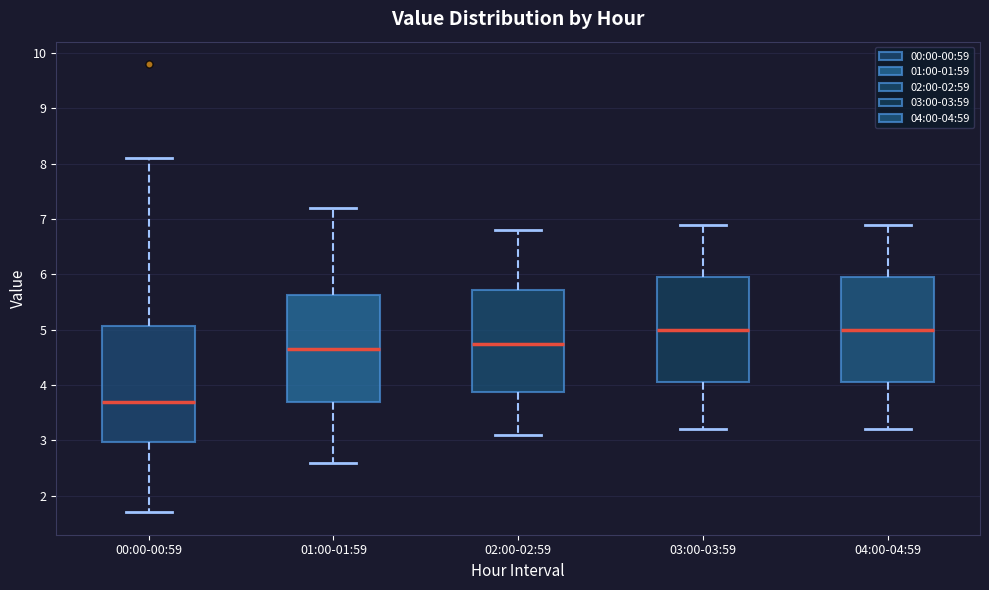

Reading left to right, read every box against the y-axis: the position of its median line, the range the box covers, and the ends of its whiskers. The values are not printed on the chart, so give them approximately, as read against the axis.

00:00-00:59: median 3.7, box 3.0 to 5.1, whiskers 1.7 to 8.1
01:00-01:59: median 4.7, box 3.7 to 5.6, whiskers 2.6 to 7.2
02:00-02:59: median 4.8, box 3.9 to 5.7, whiskers 3.1 to 6.8
03:00-03:59: median 5.0, box 4.1 to 6.0, whiskers 3.2 to 6.9
04:00-04:59: median 5.0, box 4.1 to 6.0, whiskers 3.2 to 6.9